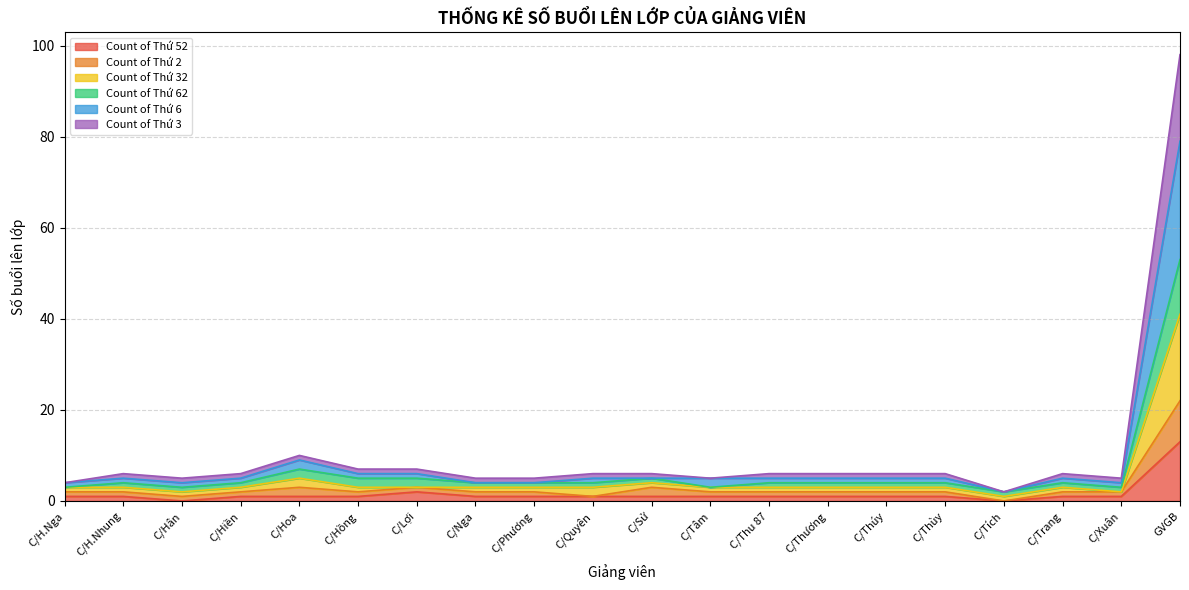

At which label does Count of Thứ 52 reach its peak?

GVGB